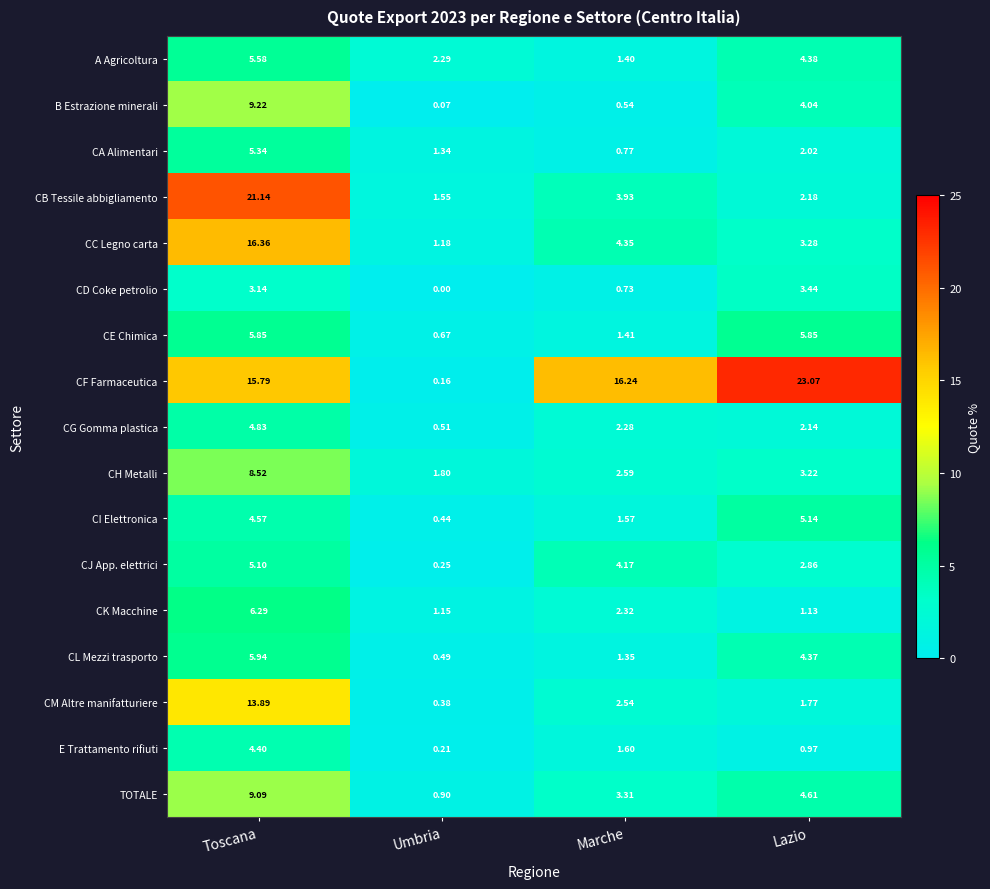

At which category is the sum across all series the highest?

Toscana